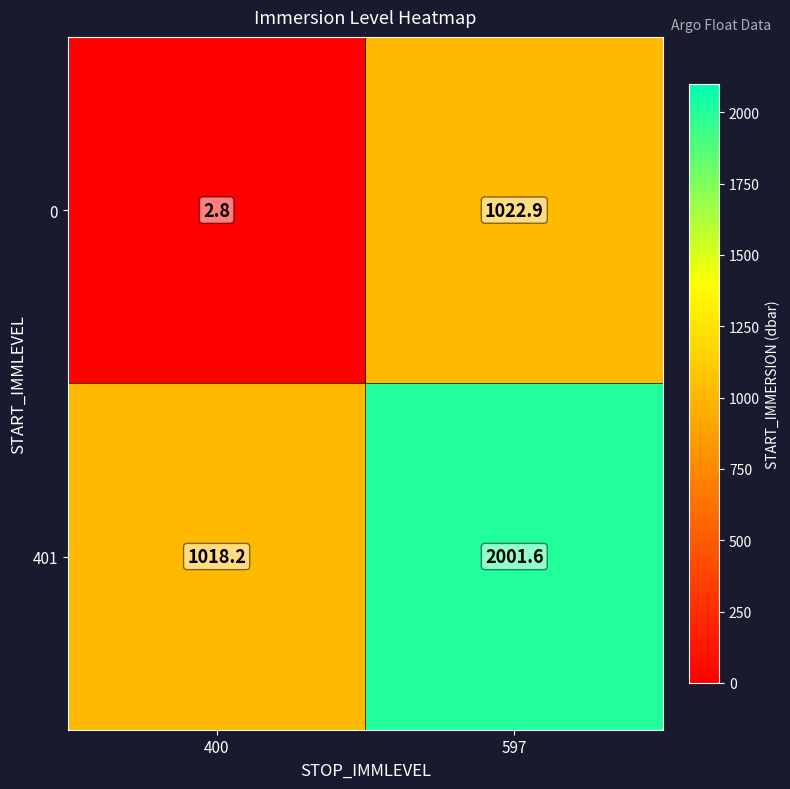

Reading right to left, transcribe all the data shown in this chart.

0: 597=1022.9	400=2.8
401: 597=2001.6	400=1018.2